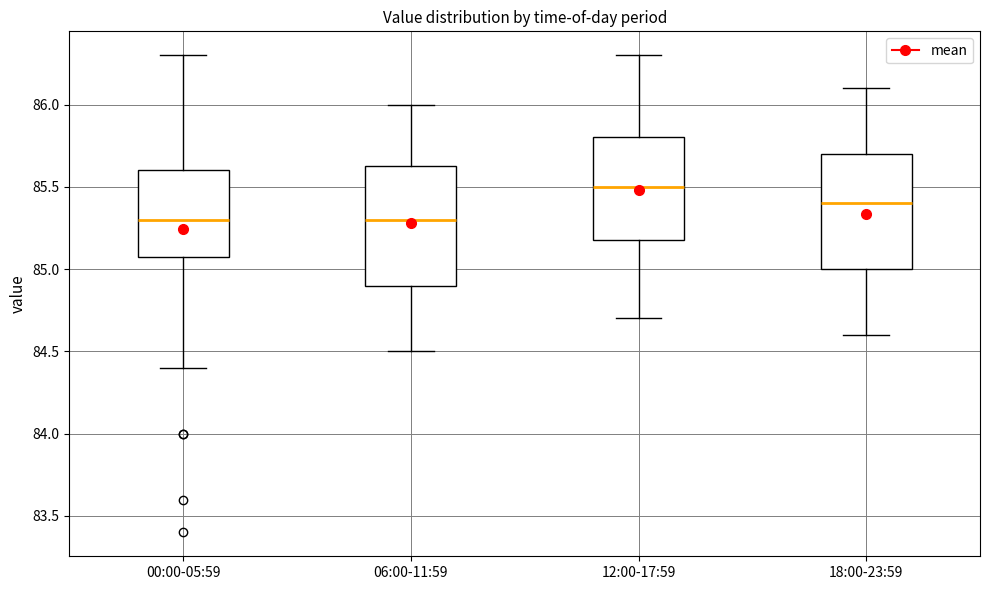

Where does the median line of the box for 06:00-11:59 sit on the y-axis? The values are not printed on the chart, so give them approximately, as read against the axis.

85.30